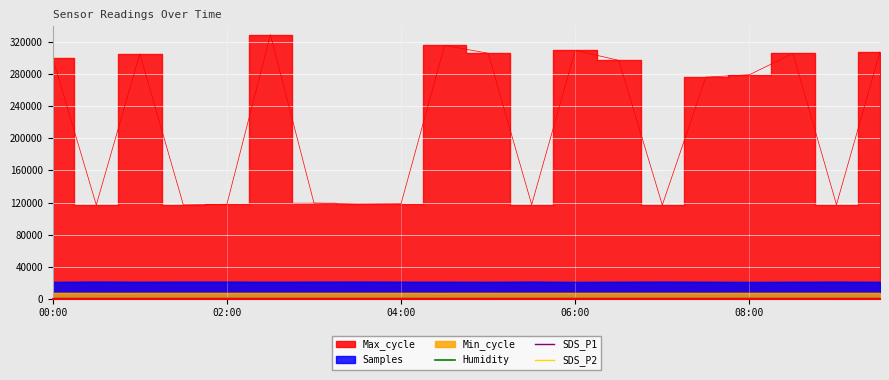

What is the smallest value displayed?

2.8